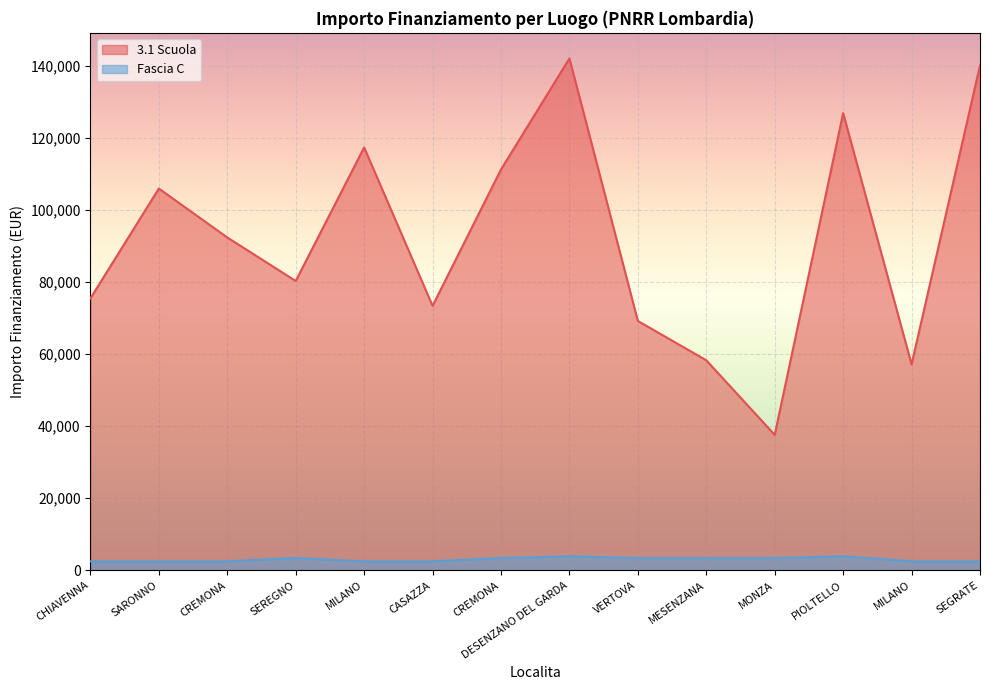

What is the sum of the Fascia C values at MILANO and MILANO?

4996.0